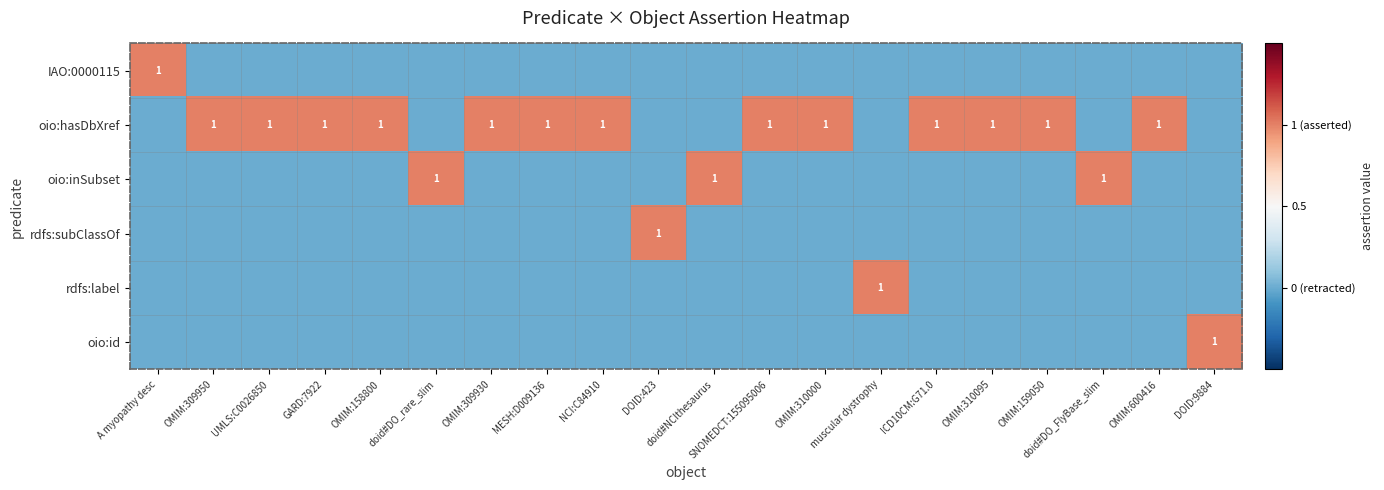

At OMIM:600416, list the series in order from largest to smallest.

oio:hasDbXref, IAO:0000115, oio:inSubset, rdfs:subClassOf, rdfs:label, oio:id